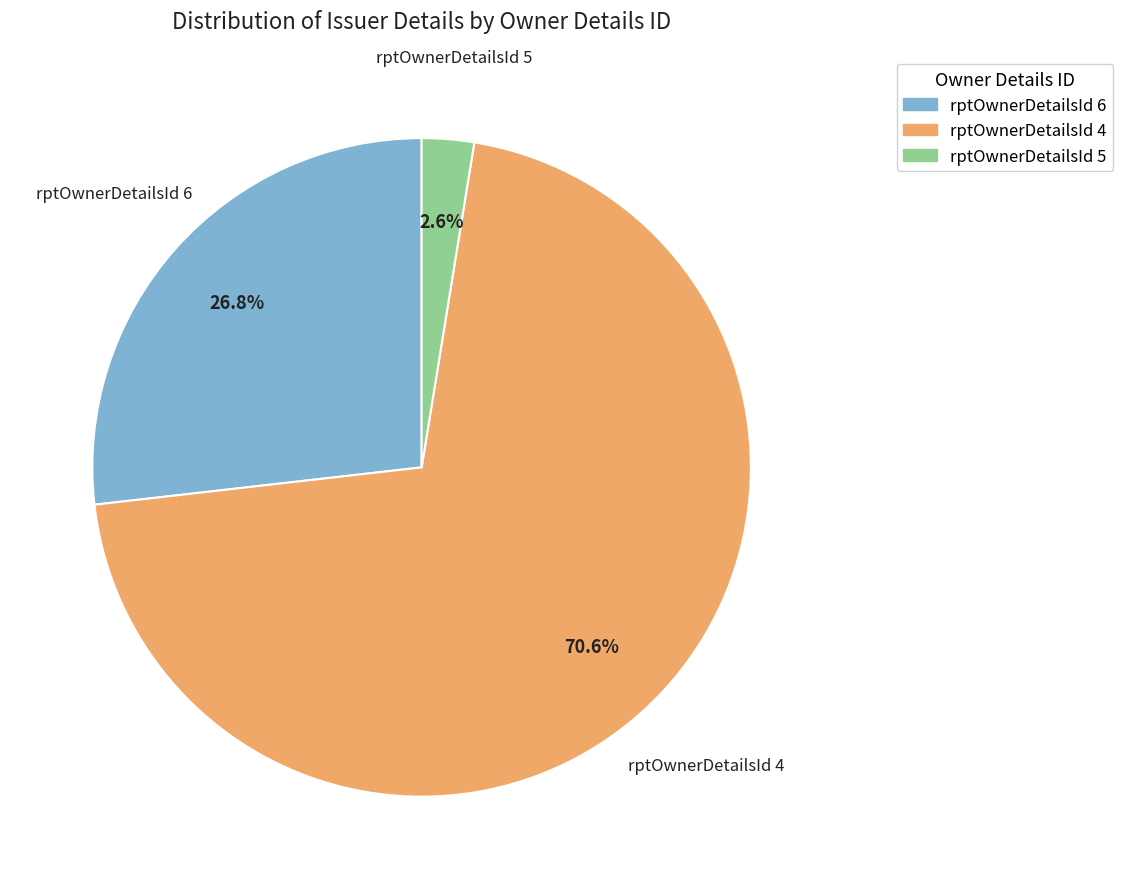

Does any single category account for the majority?

Yes